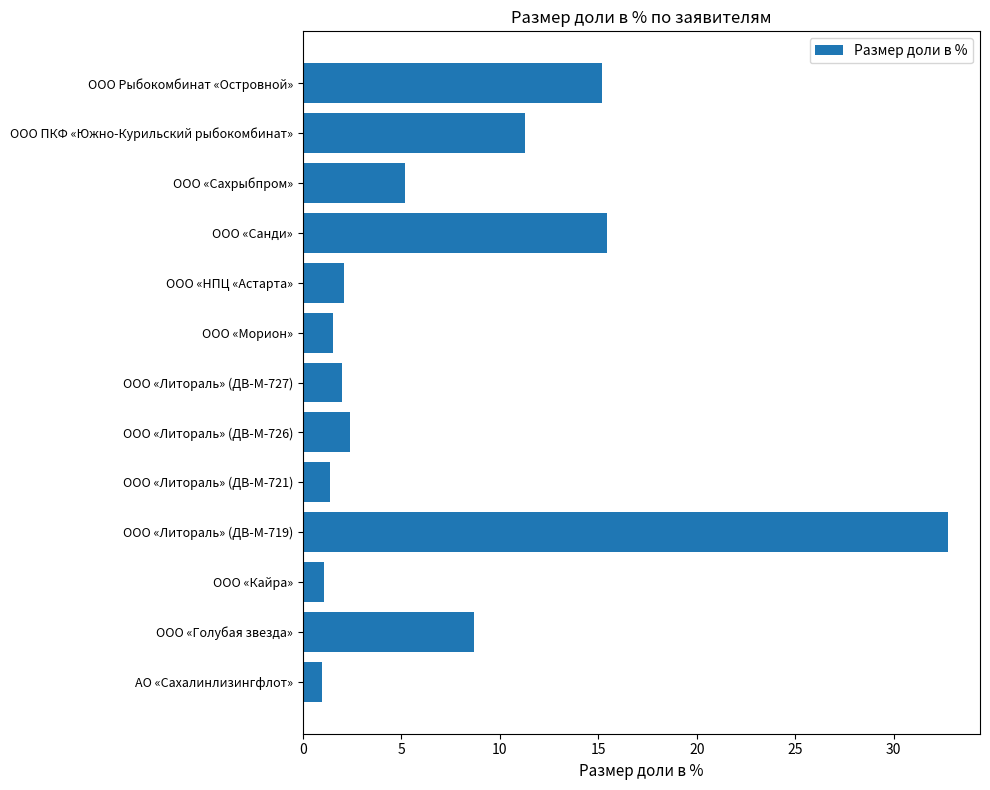

Which has a higher value, ООО «Морион» or ООО Рыбокомбинат «Островной»?

ООО Рыбокомбинат «Островной»